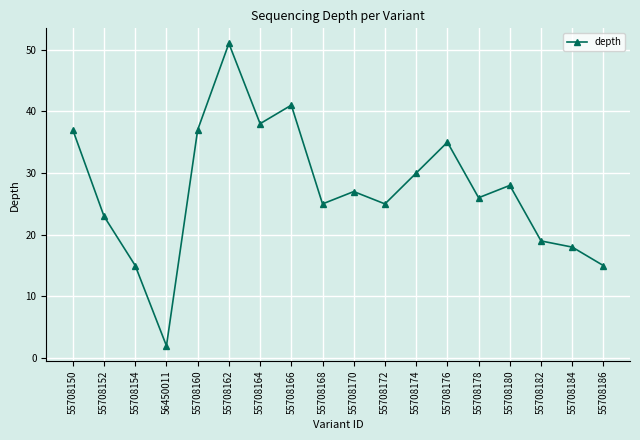

How many series are shown in this chart?

1